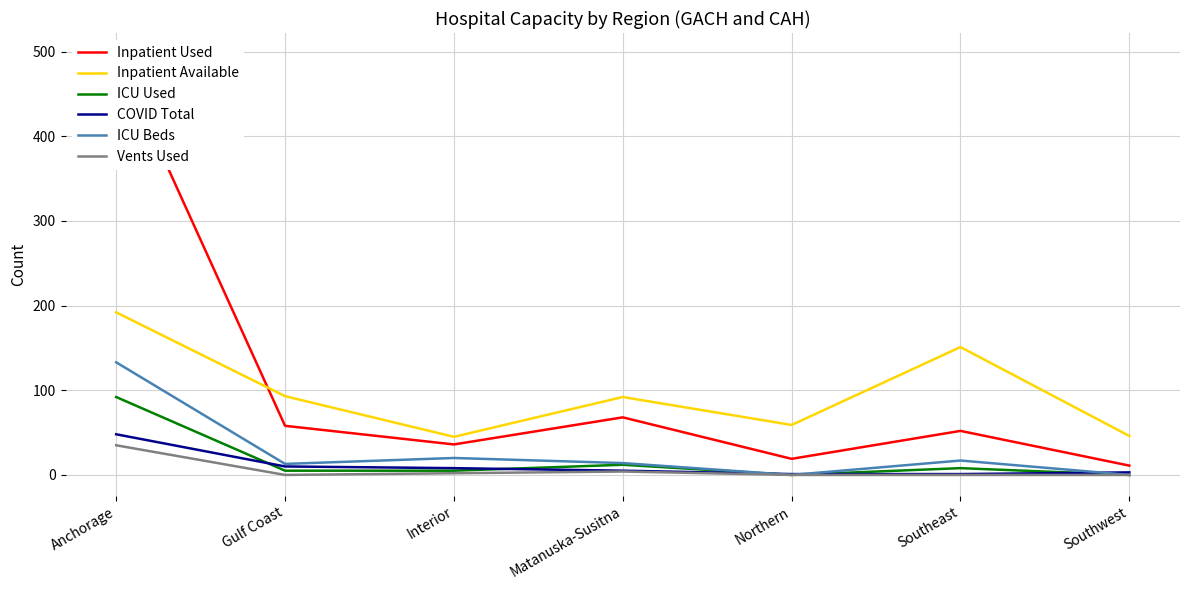

Reading left to right, list all the values displayed in this chart.

Inpatient Used: 497	58	36	68	19	52	11
Inpatient Available: 192	93	45	92	59	151	46
ICU Used: 92	5	5	12	0	8	0
COVID Total: 48	10	8	5	1	1	3
ICU Beds: 133	13	20	14	0	17	0
Vents Used: 35	0	2	4	0	0	0